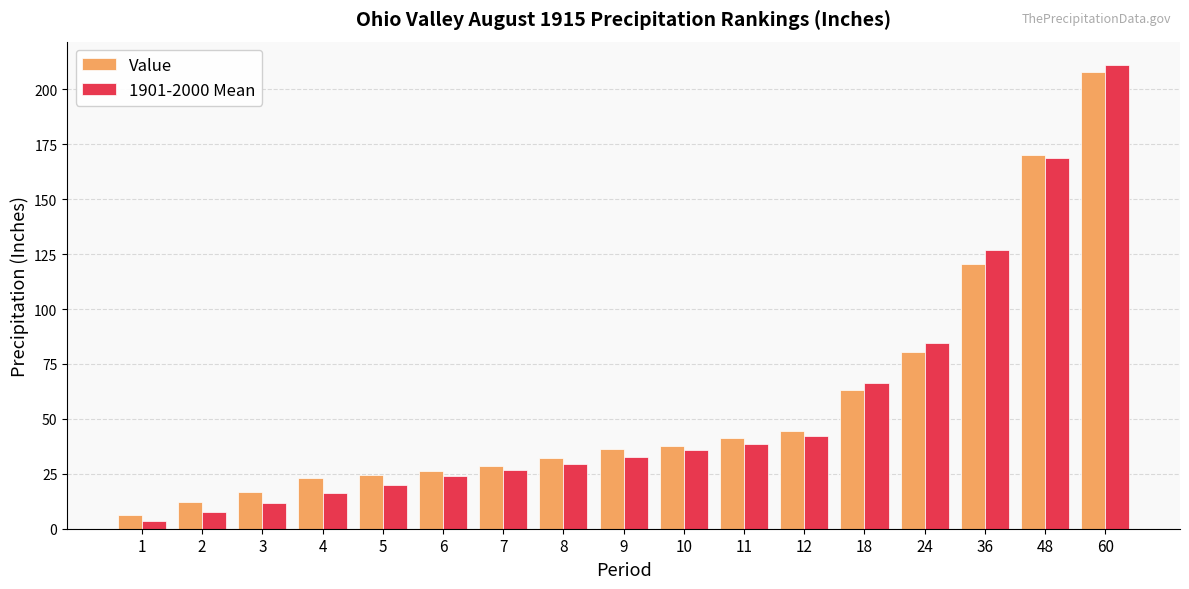

What is the average value of the Value series?

57.2